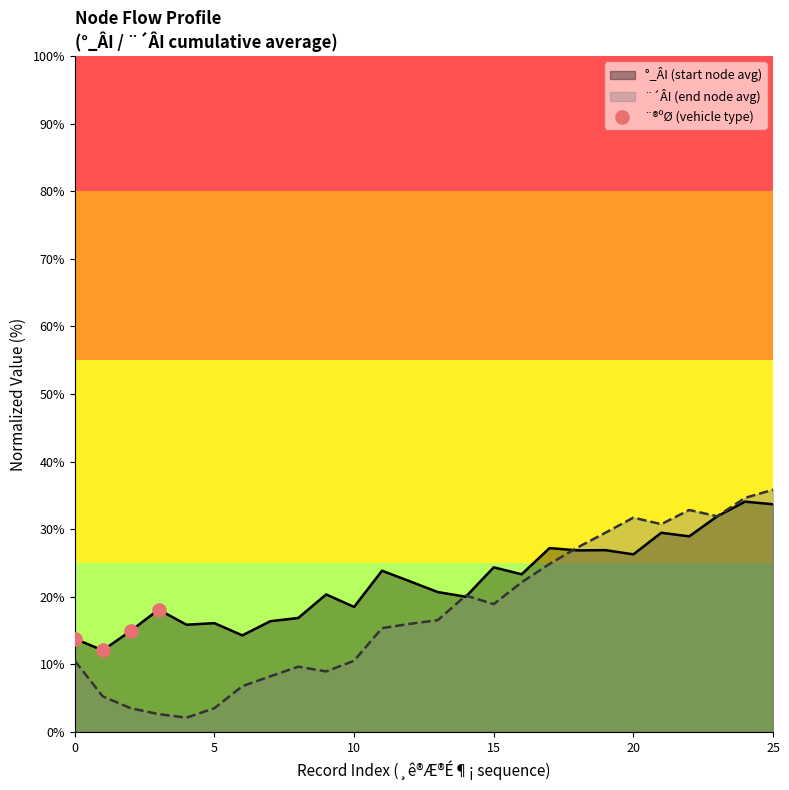

Which series has the largest range (max minus min)?

¨´ÂI (end node avg)